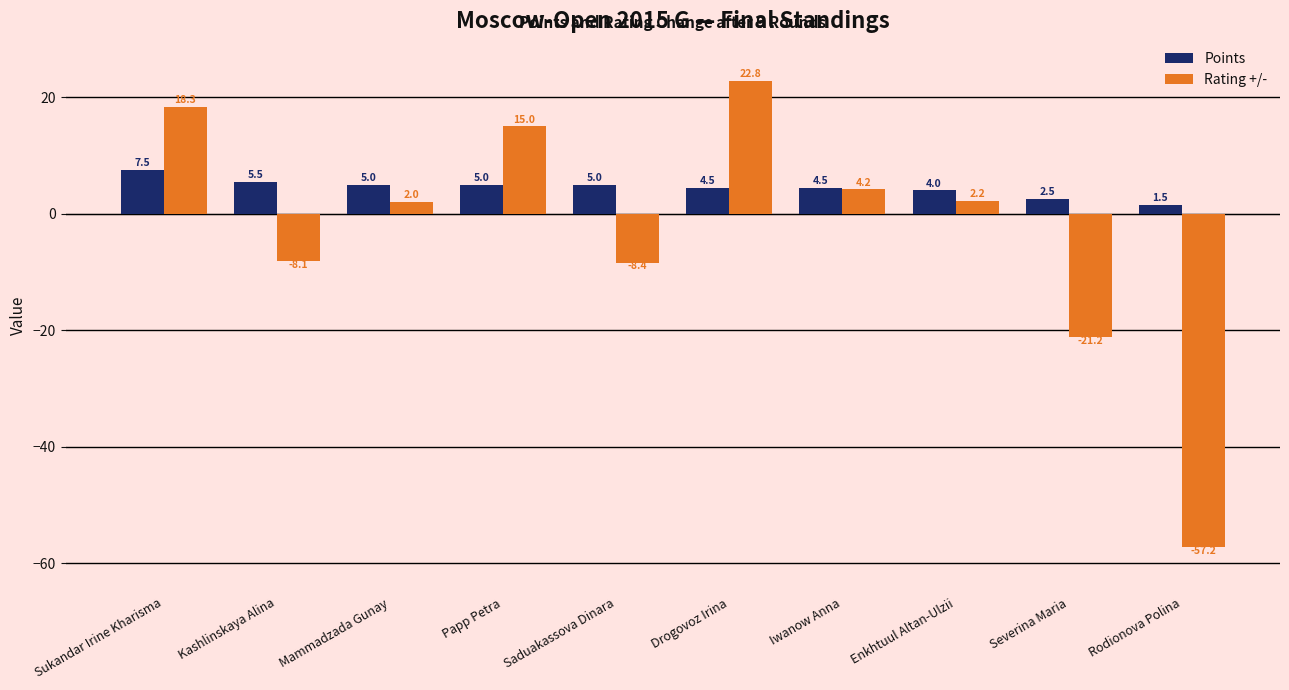

How many data points in Points are less than 5?

5